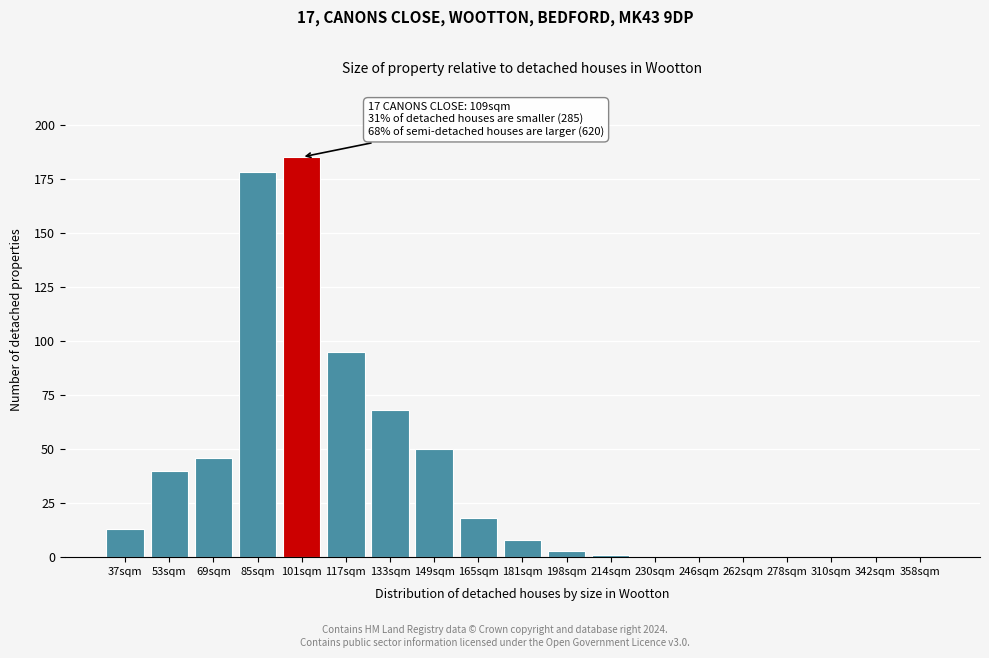

Reading left to right, extract all data points from this chart.

37sqm=13	53sqm=40	69sqm=46	85sqm=178	101sqm=185	117sqm=95	133sqm=68	149sqm=50	165sqm=18	181sqm=8	198sqm=3	214sqm=1	230sqm=0	246sqm=0	262sqm=0	278sqm=0	310sqm=0	342sqm=0	358sqm=0